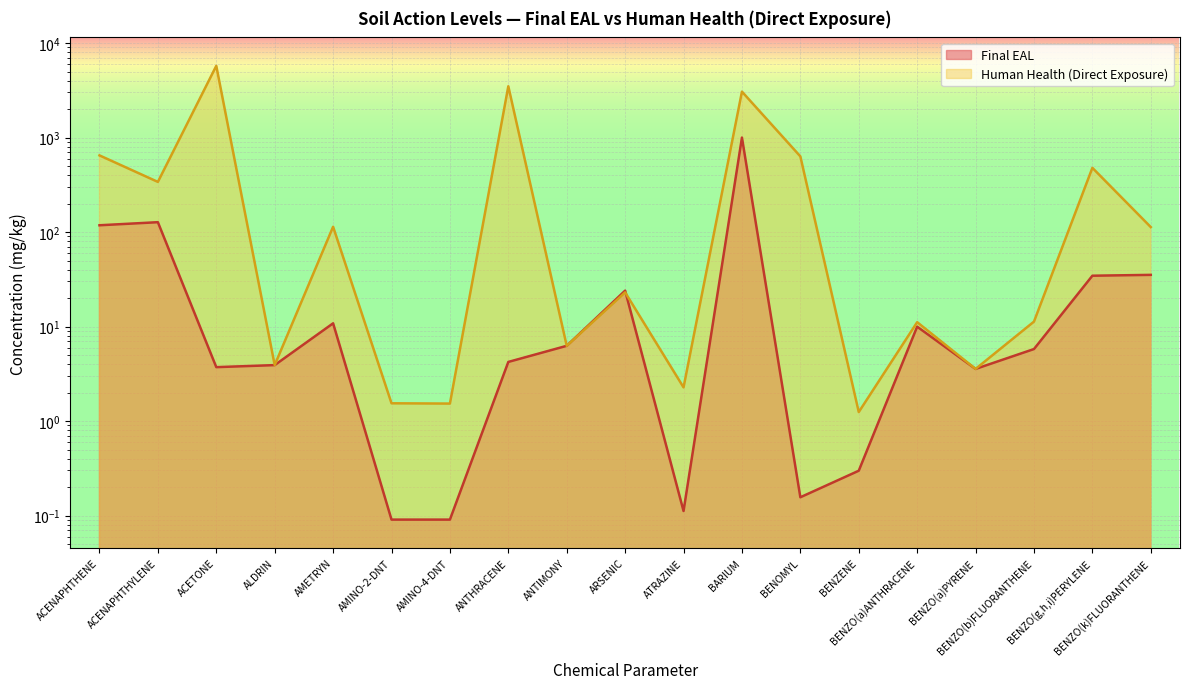

True or false: Human Health (Direct Exposure) has more than 2 points higher than both neighbors.

True